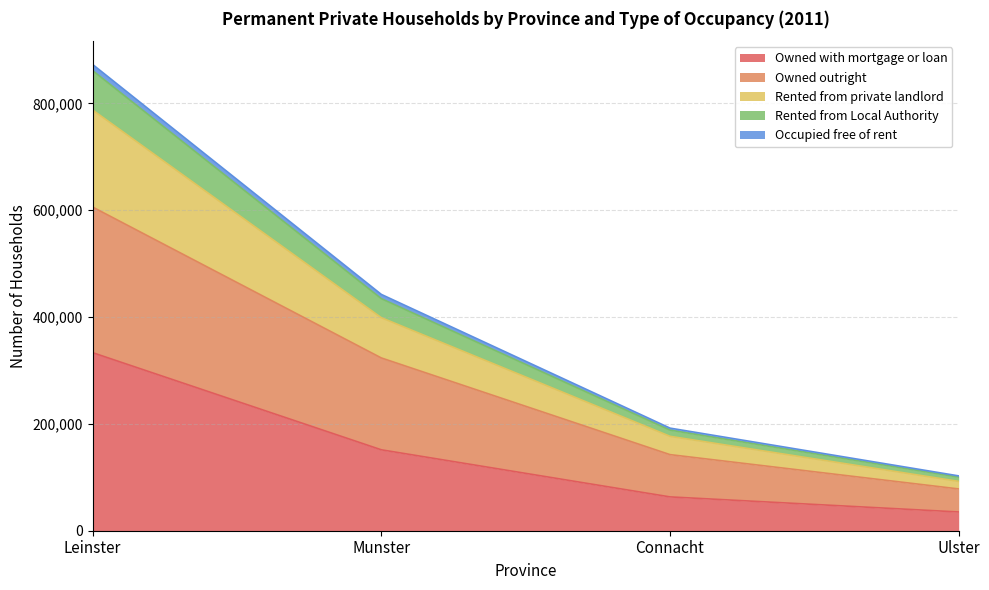

How many lines are shown in the chart?

5